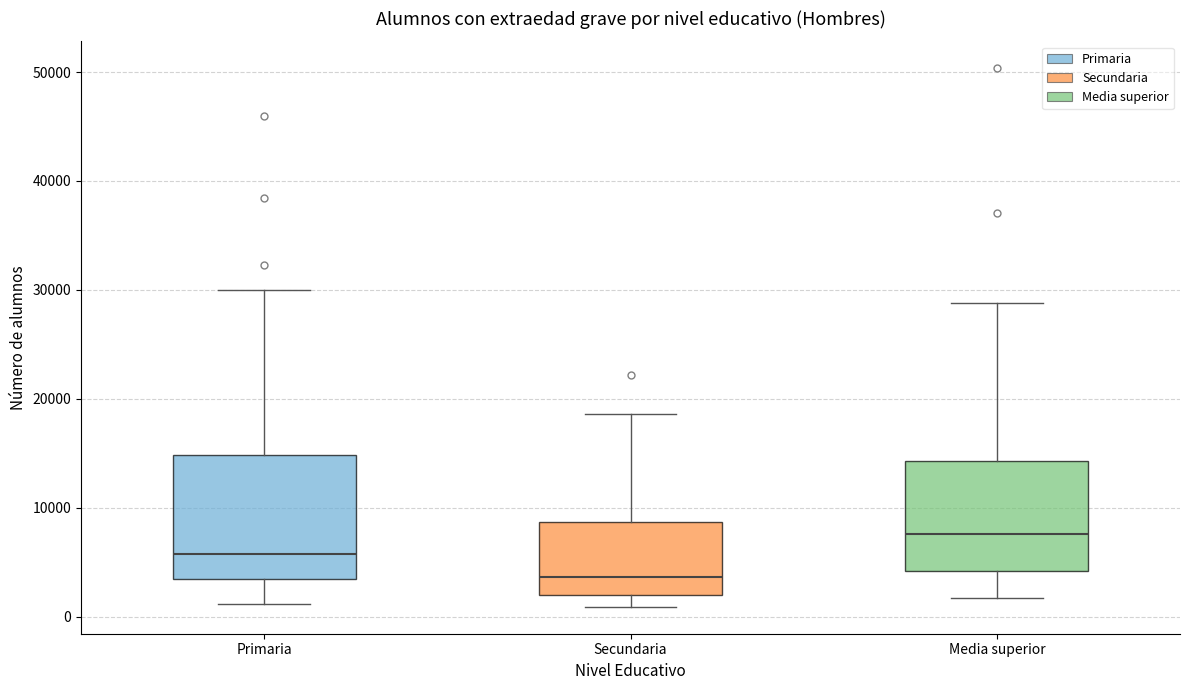

Where does the upper whisker of the box for Media superior end on the y-axis? The values are not printed on the chart, so give them approximately, as read against the axis.

29000